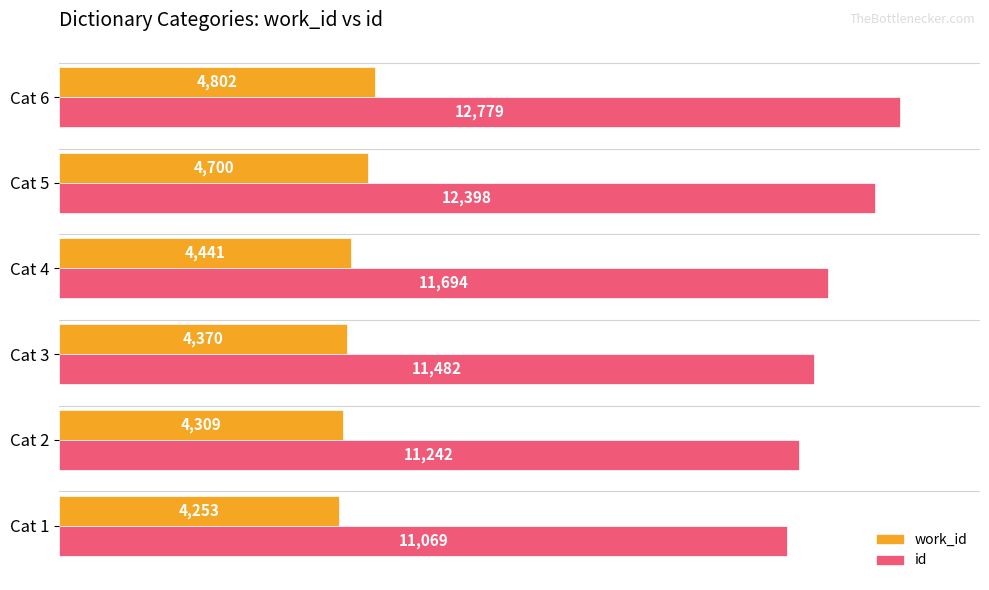

At which category is the sum across all series the highest?

Cat 6